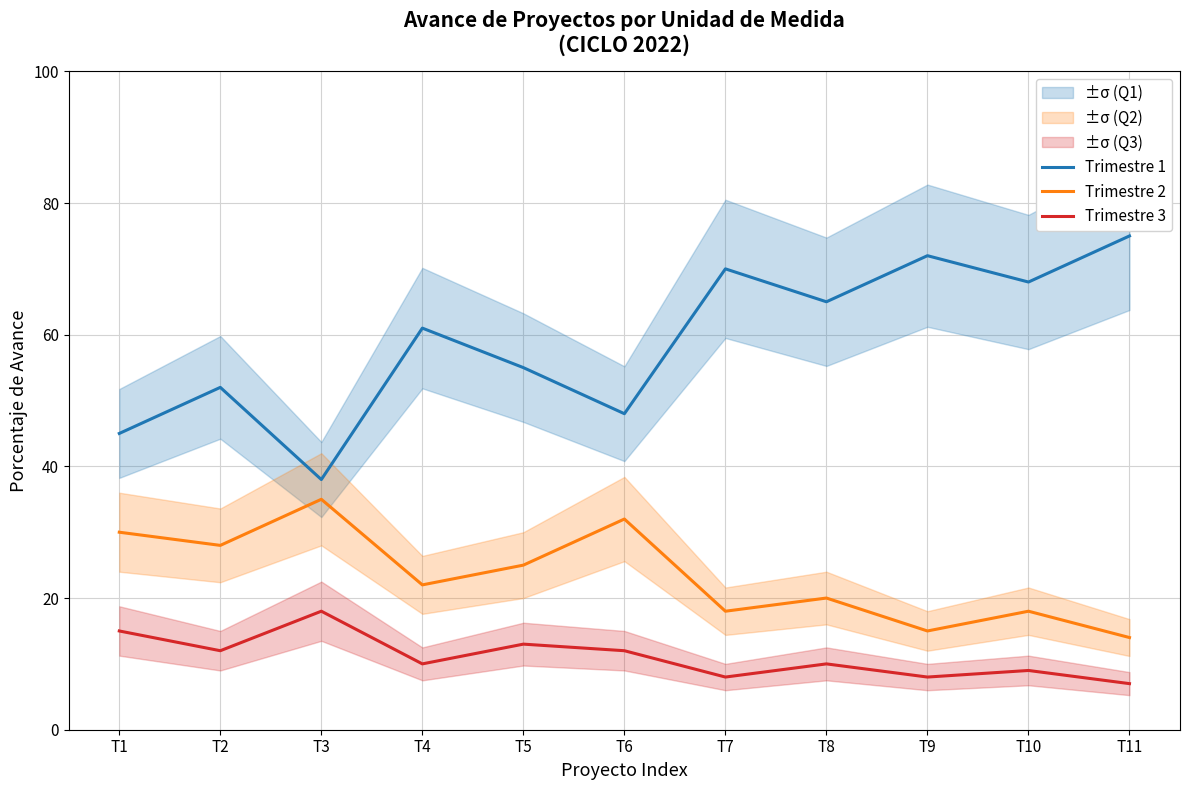

Count the number of categories in the chart.

11